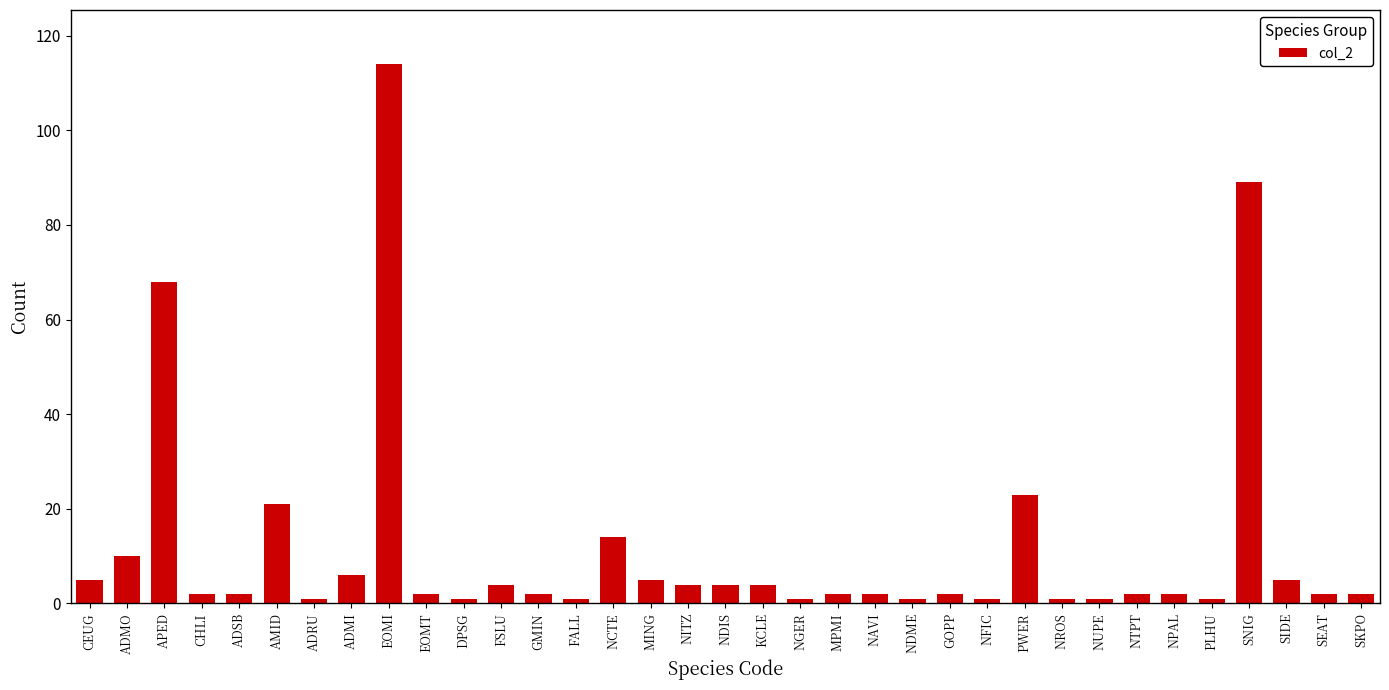

What is the greatest value displayed?

114